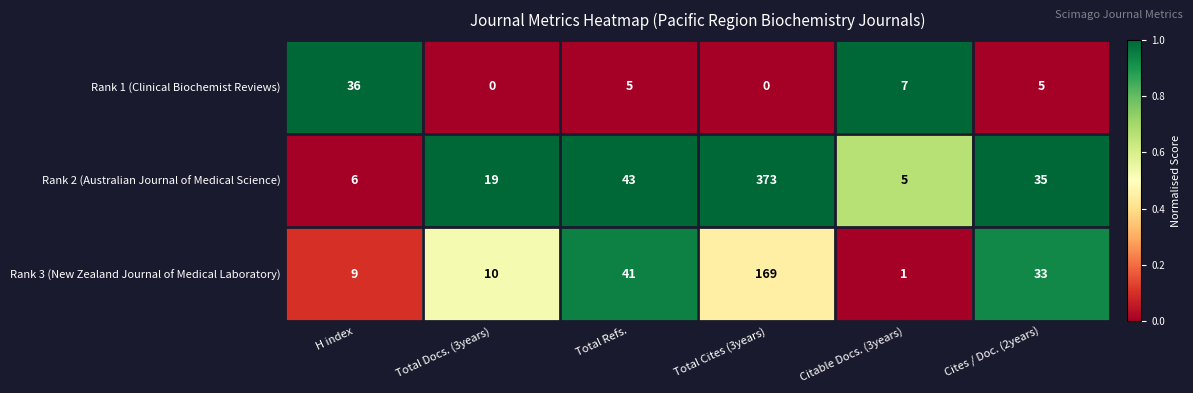

Rank the series by their average value, from highest to lowest.

Rank 2 (Australian Journal of Medical Science), Rank 3 (New Zealand Journal of Medical Laboratory), Rank 1 (Clinical Biochemist Reviews)